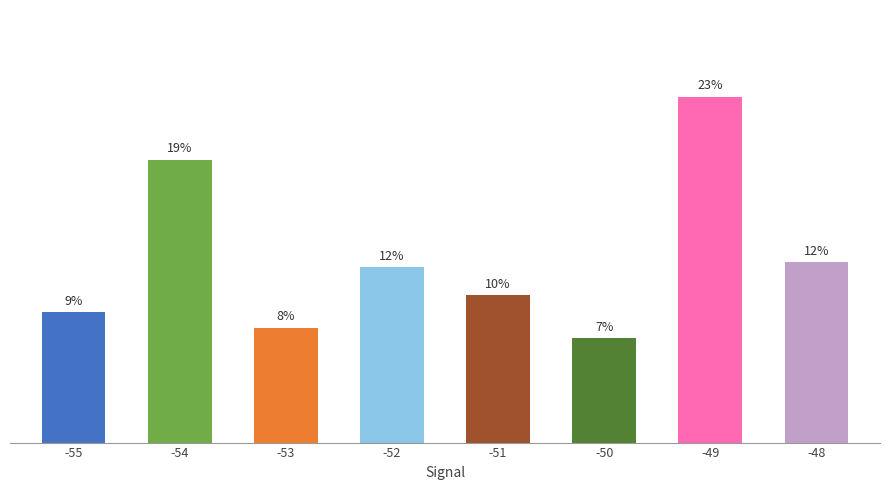

What value does the data have at -54?

19.1